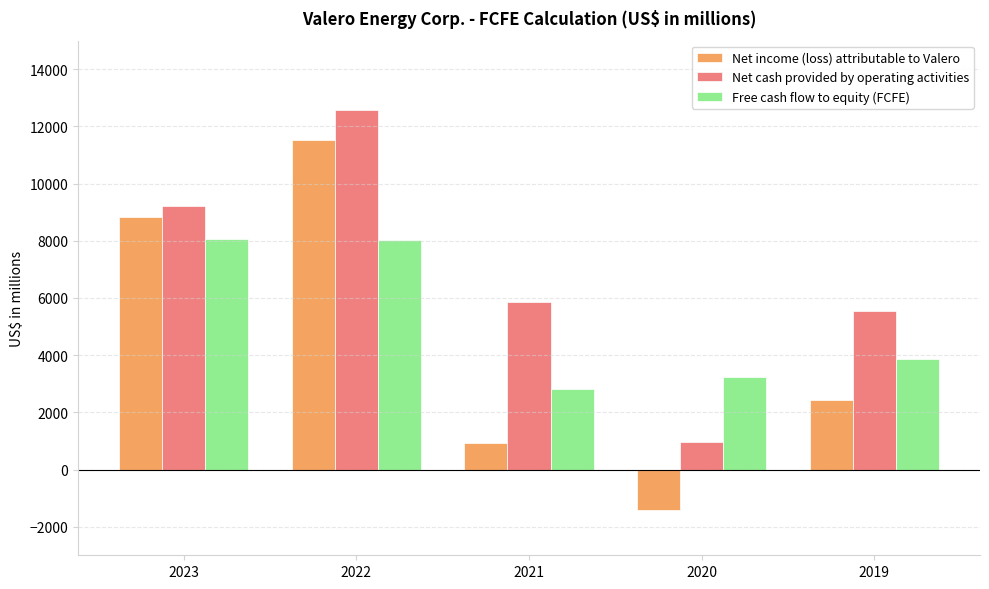

Count the Net income (loss) attributable to Valero values in the range 930 to 8835.

3